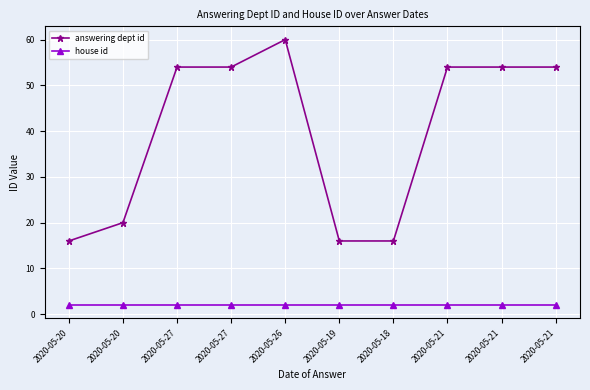

Reading left to right, extract all data points from this chart.

answering dept id: 2020-05-20=16	2020-05-20=20	2020-05-27=54	2020-05-27=54	2020-05-26=60	2020-05-19=16	2020-05-18=16	2020-05-21=54	2020-05-21=54	2020-05-21=54
house id: 2020-05-20=2	2020-05-20=2	2020-05-27=2	2020-05-27=2	2020-05-26=2	2020-05-19=2	2020-05-18=2	2020-05-21=2	2020-05-21=2	2020-05-21=2